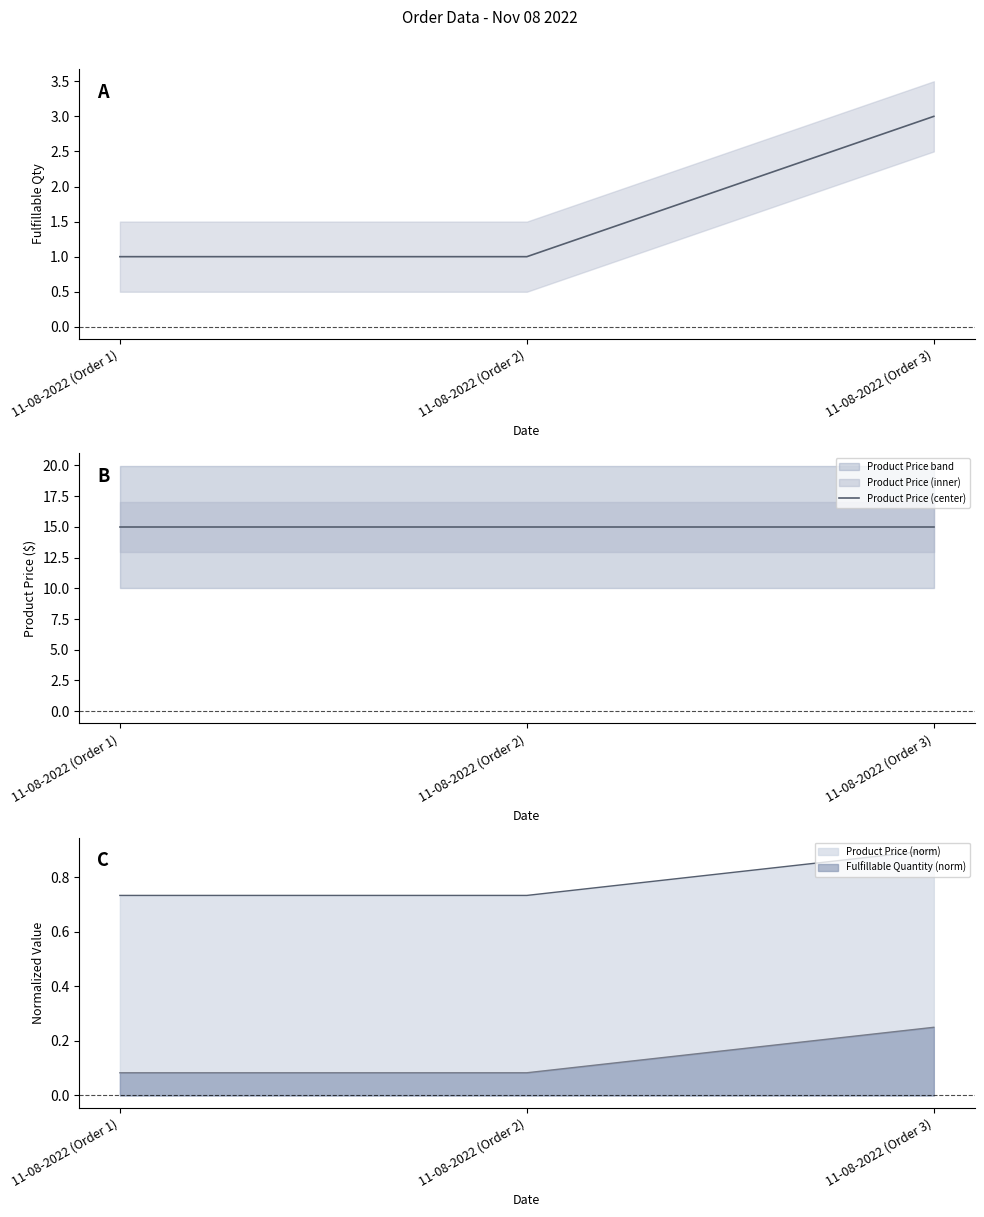

Between 11-08-2022 (Order 2) and 11-08-2022 (Order 3), which is larger?

11-08-2022 (Order 3)